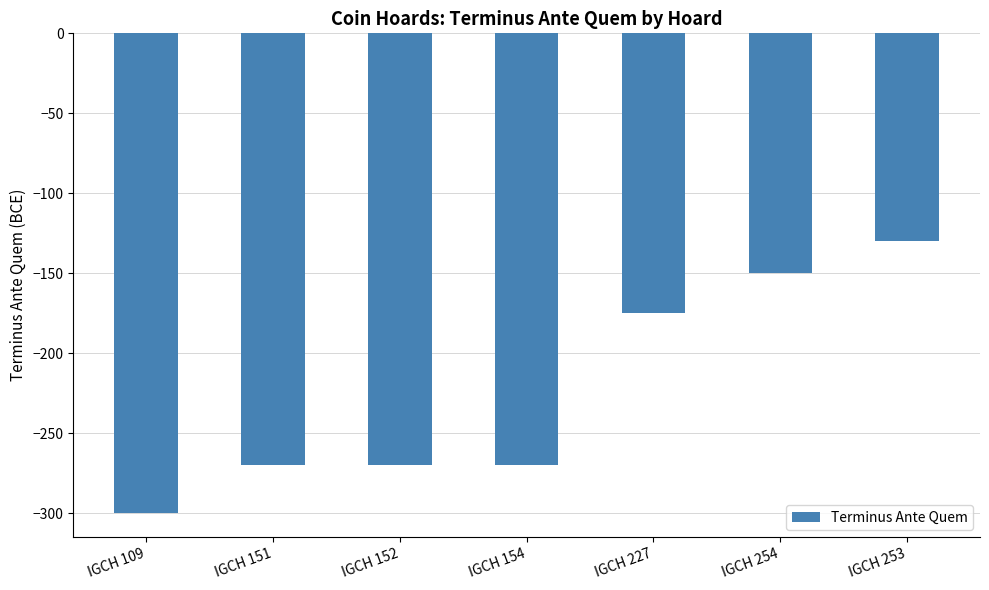

What is the change in value from IGCH 152 to IGCH 227?

+95